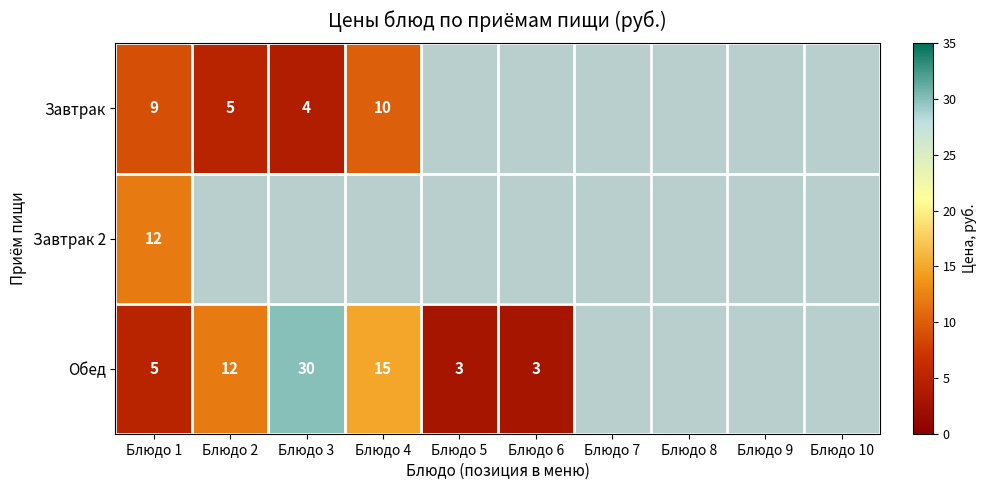

Is it true that Обед equals 15 at Блюдо 4?

True